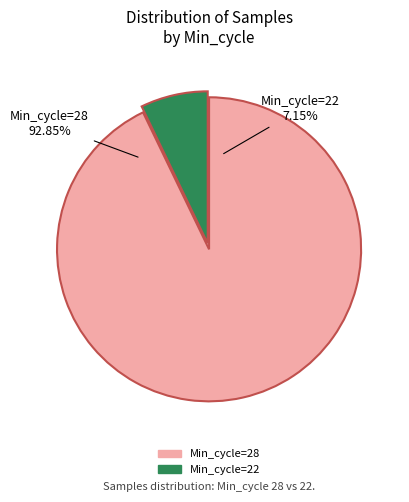

Does 22 represent more than half of the total?

No